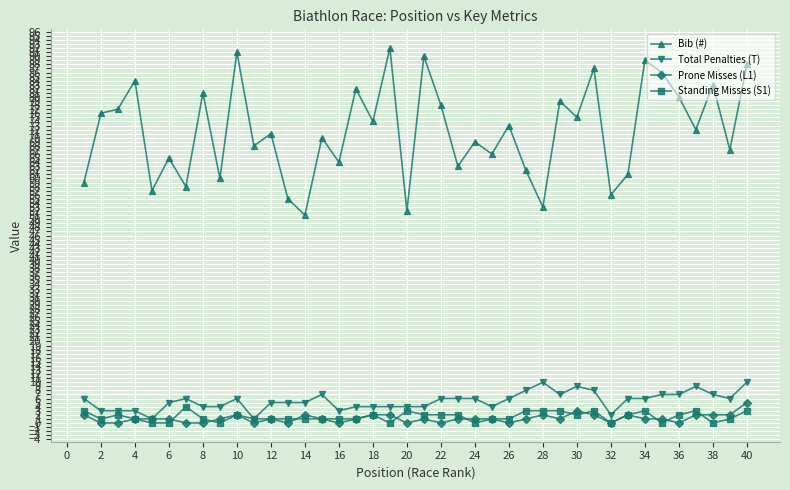

At how many categories does at least one series exceed 48?

40